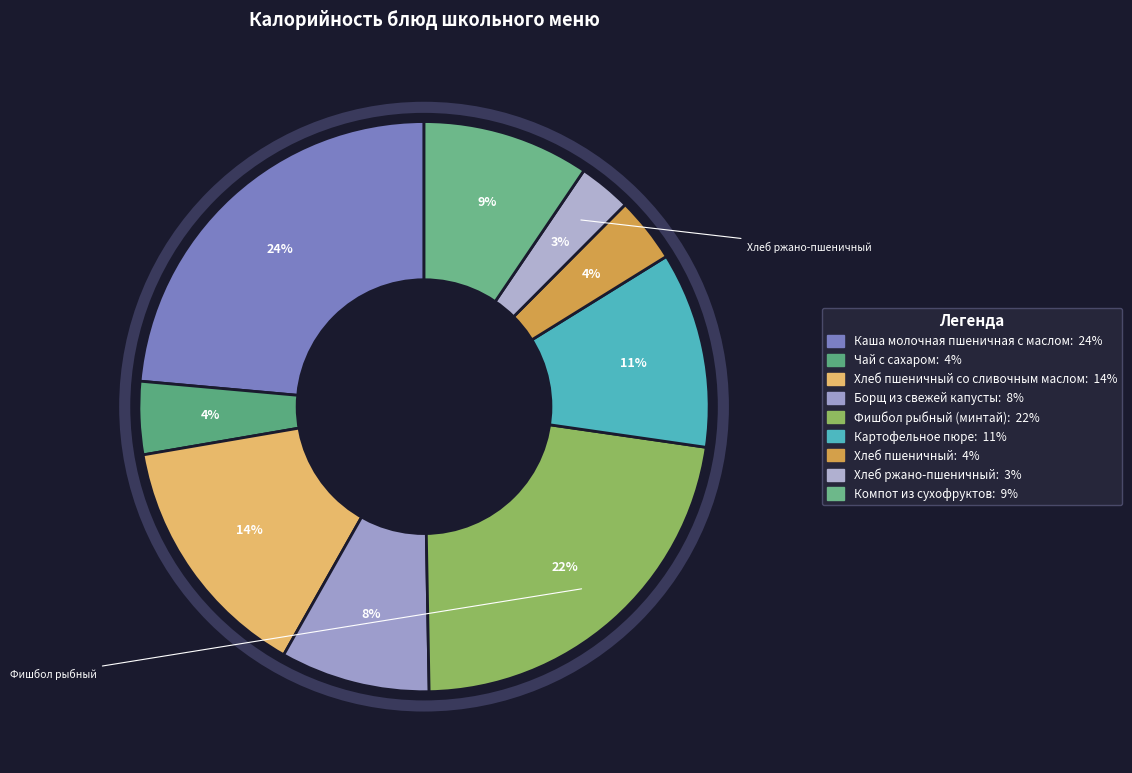

Rank the categories by value from highest to lowest.

Каша молочная пшеничная с маслом, Фишбол рыбный (минтай), Хлеб пшеничный со сливочным маслом, Картофельное пюре, Компот из сухофруктов, Борщ из свежей капусты, Чай с сахаром, Хлеб пшеничный, Хлеб ржано-пшеничный